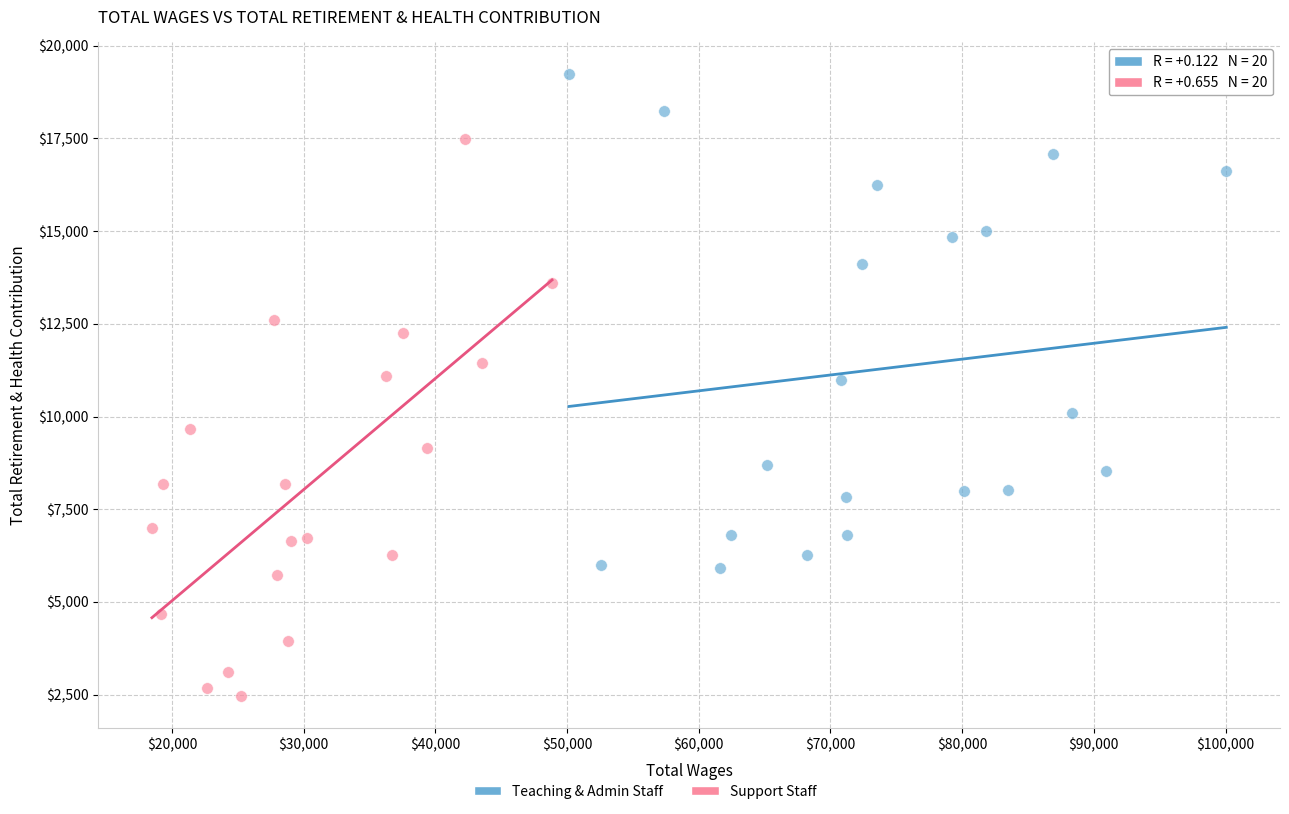

Which series has the widest spread of Y values?

Support Staff